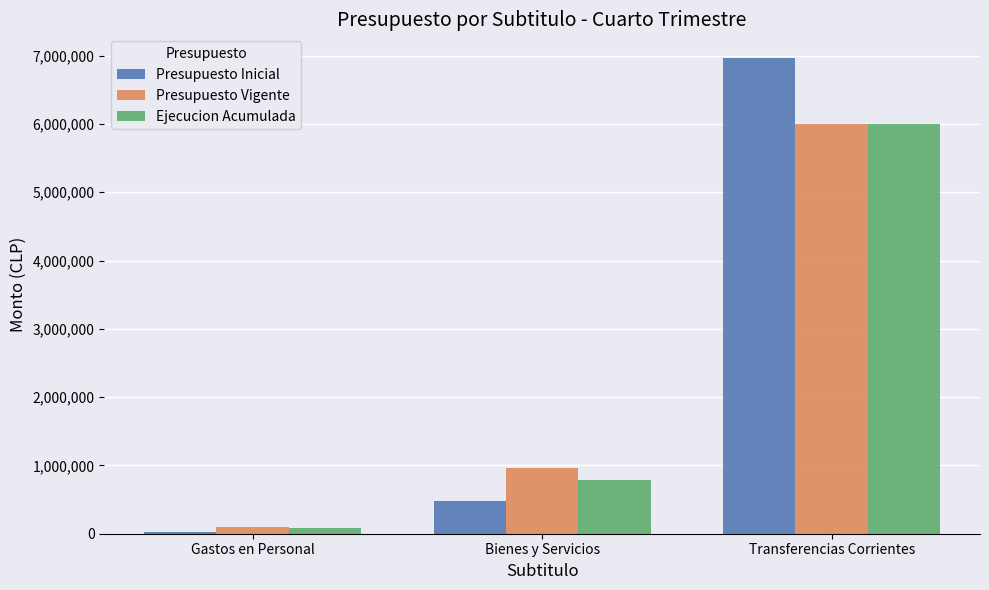

Is the value of Ejecucion Acumulada at Transferencias Corrientes greater than the value of Presupuesto Inicial at Transferencias Corrientes?

No